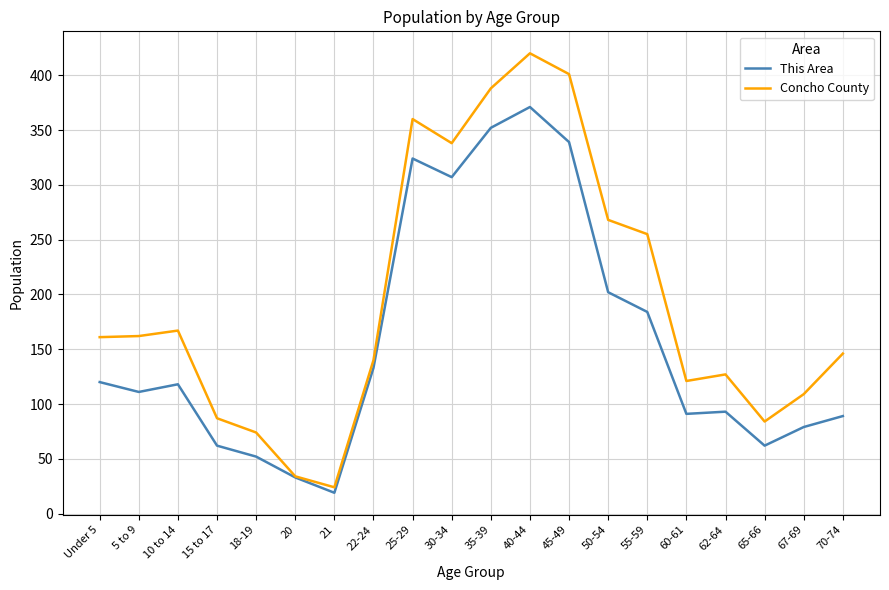

What position from the right is 25-29?

12